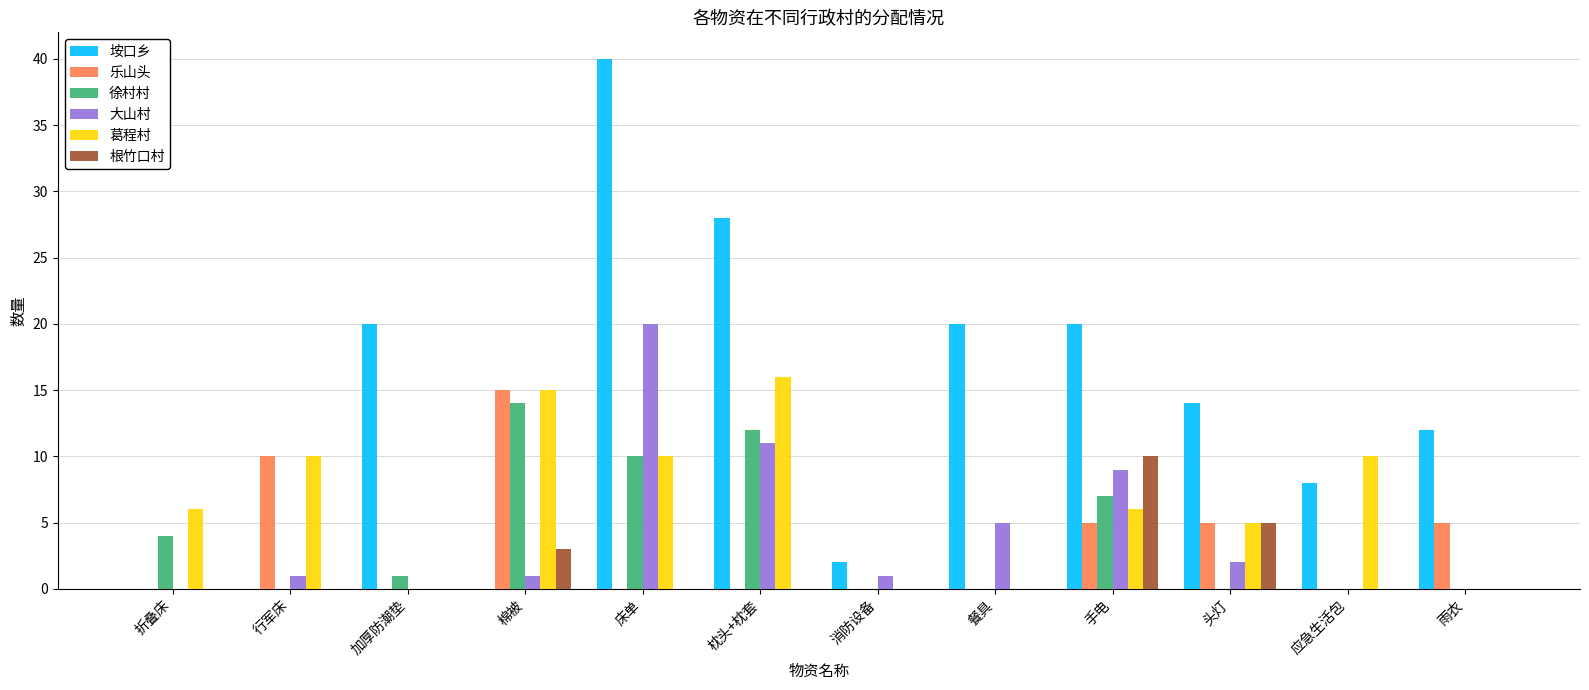

True or false: 大山村 has a value of 6 at 床单.

False